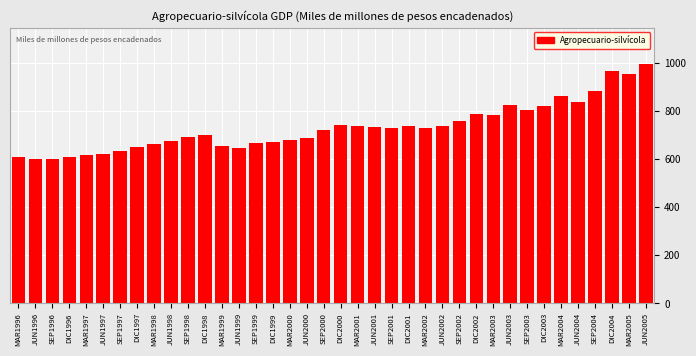

What is the smallest value displayed?

598.6